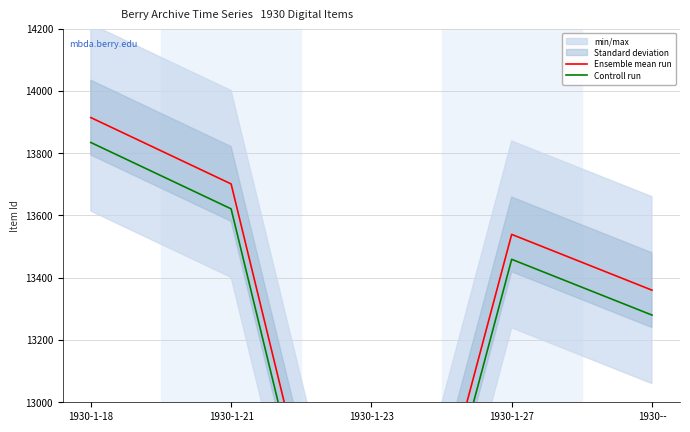

Reading left to right, extract all data points from this chart.

Ensemble mean run: 13914	13701	11850	13539	13360
Controll run: 13834	13621	11770	13459	13280